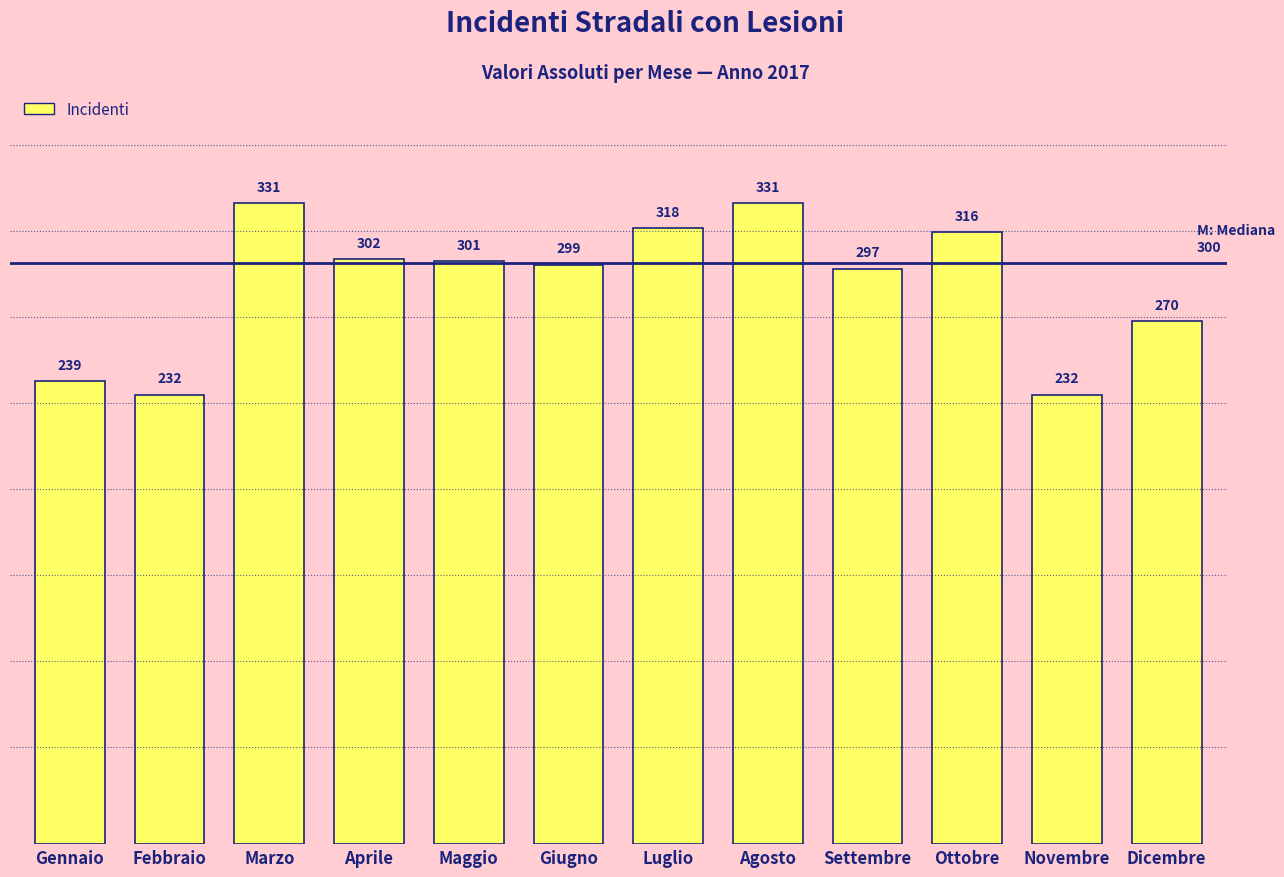

Reading left to right, list all the values displayed in this chart.

239	232	331	302	301	299	318	331	297	316	232	270